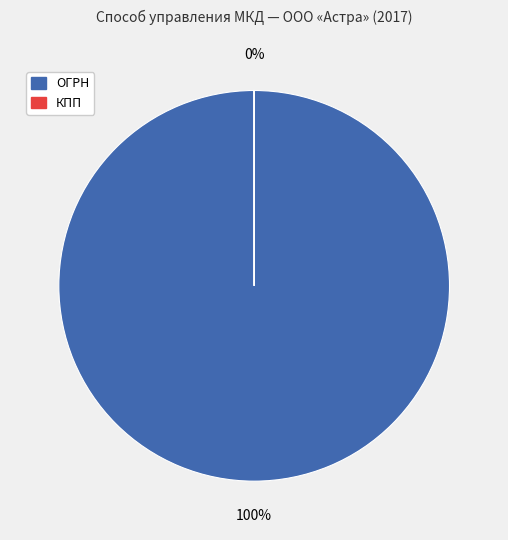

What is the majority slice?

ОГРН